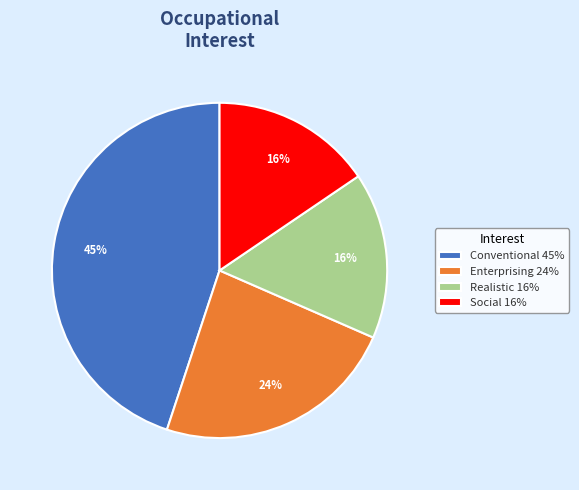

Is the sum of Social 16% and Conventional 45% greater than half?

Yes